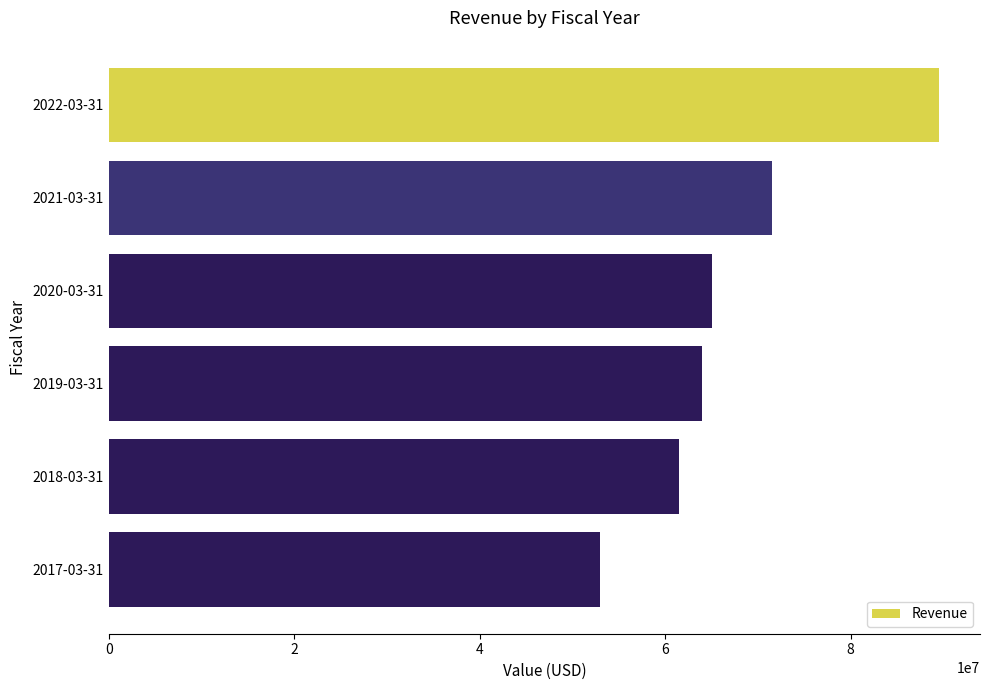

How many data points does each series have?

6